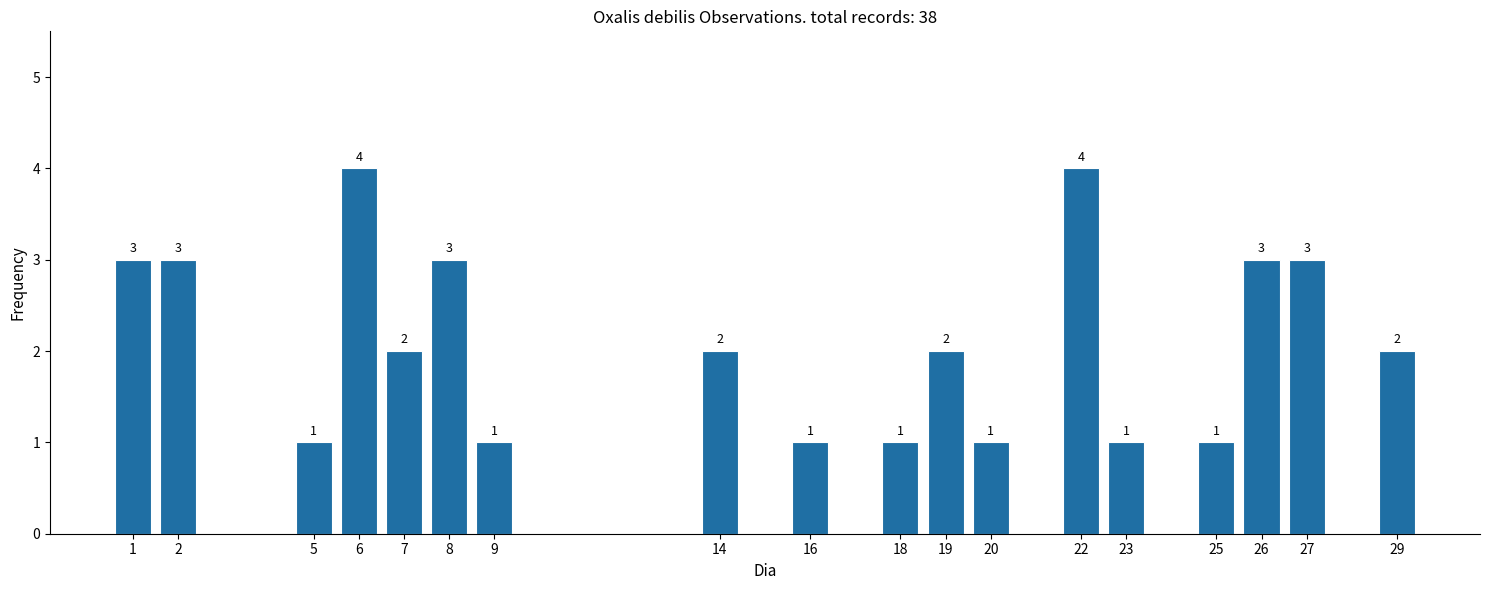

Reading left to right, what are all the values shown in this chart?

3	3	1	4	2	3	1	2	1	1	2	1	4	1	1	3	3	2